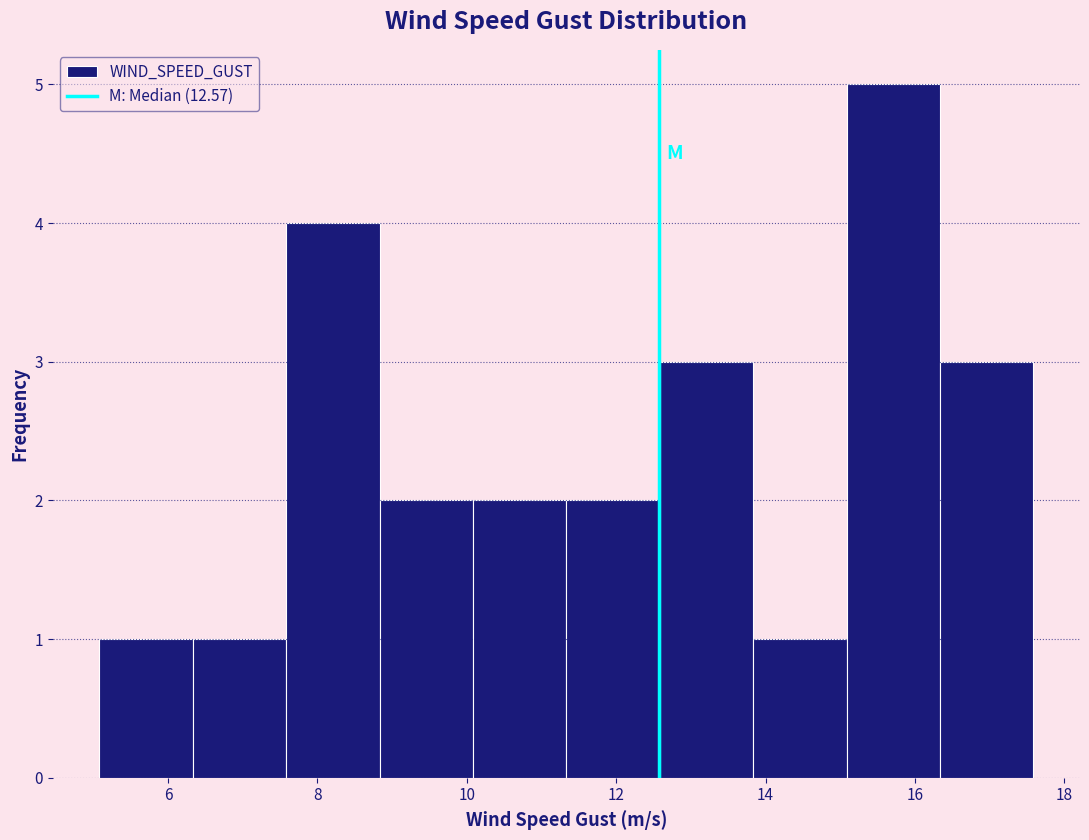

How tall is the bar that spans 10.0 to 11.4 on the x-axis? Neither the bar edges nor the heights are printed on the chart, so give them approximately, as read against the axes.

2